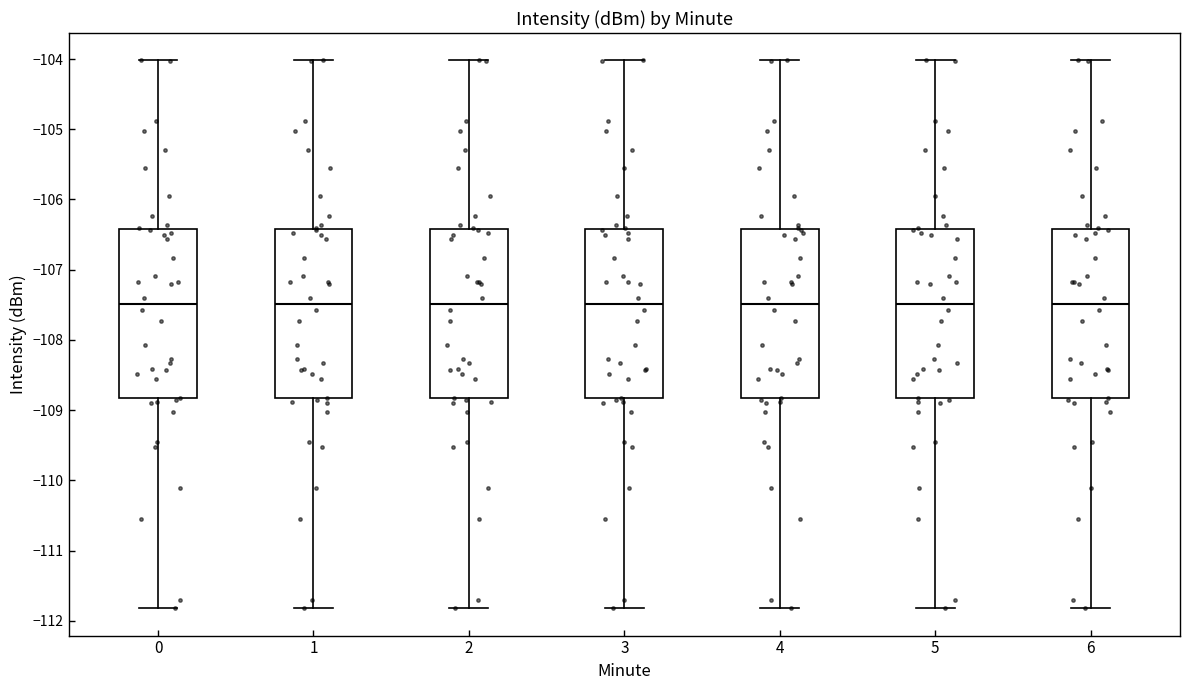

Where does the upper whisker of the box at x = 3 end on the y-axis? The values are not printed on the chart, so give them approximately, as read against the axis.

-104.0